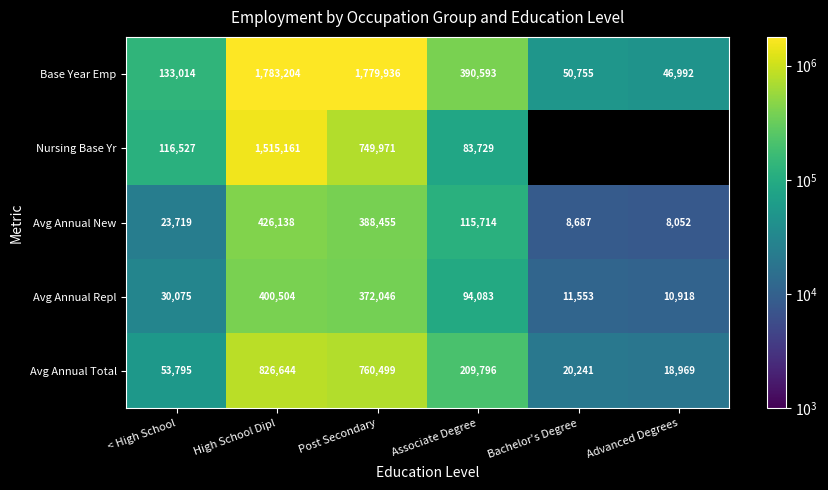

At High School Dipl, list the series in order from largest to smallest.

Base Year Emp, Nursing Base Yr, Avg Annual Total, Avg Annual New, Avg Annual Repl